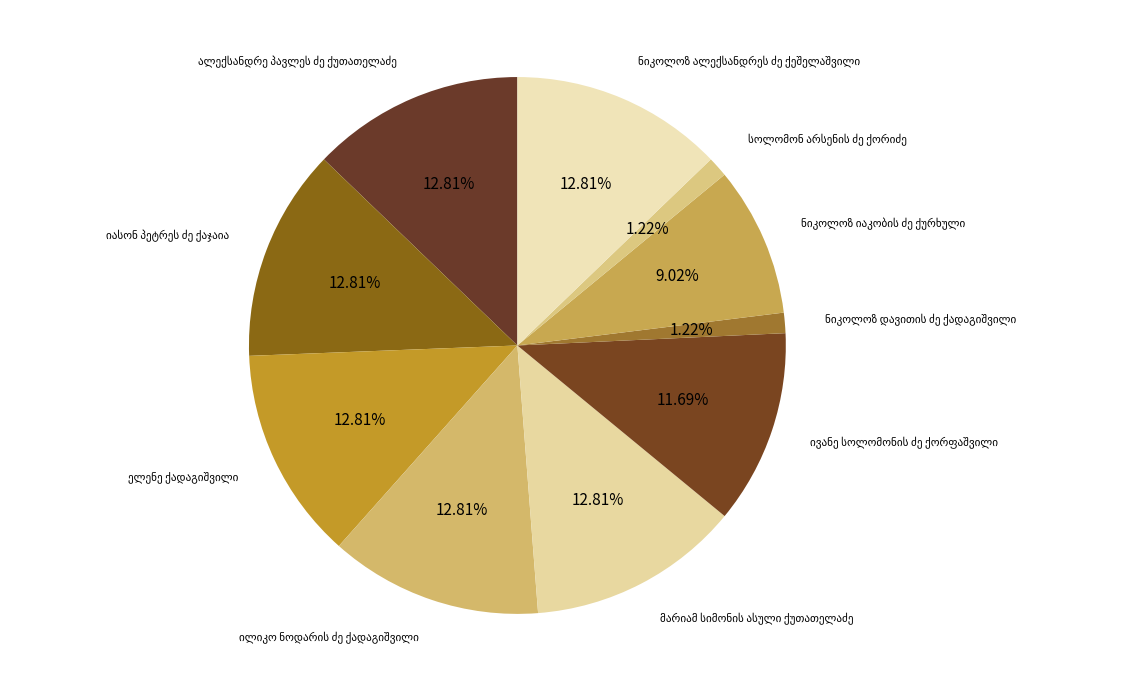

Does any single category account for the majority?

No